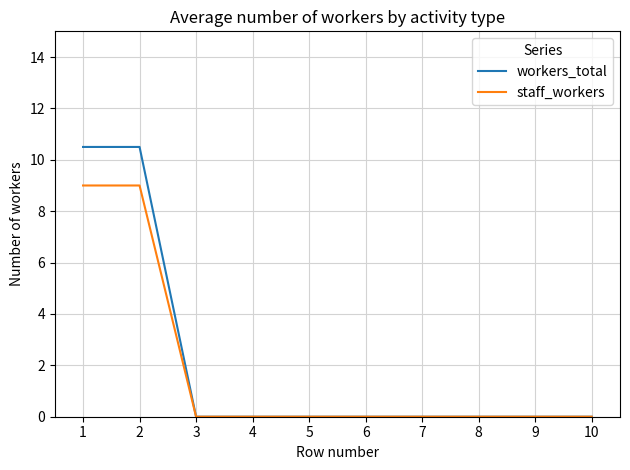

What is the maximum value for workers_total?

10.5